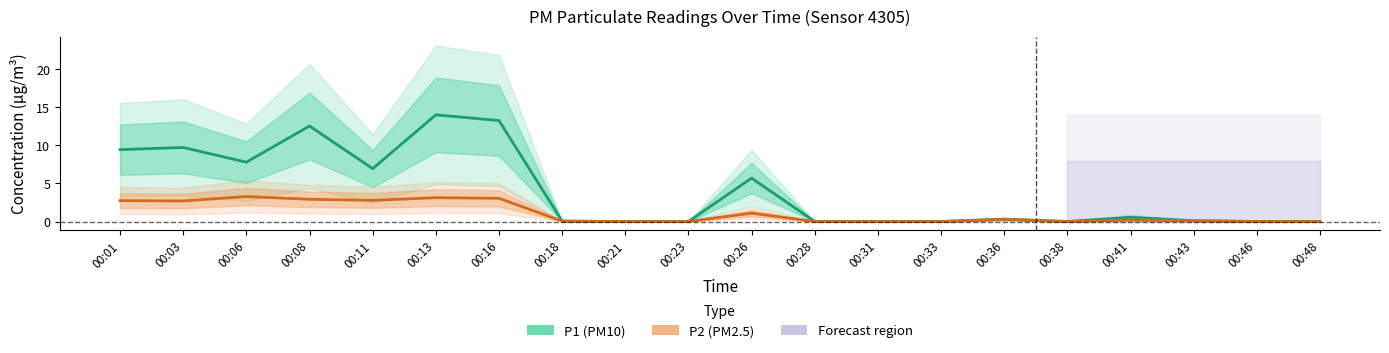

True or false: P1 (PM10) and P2 (PM2.5) cross at least once.

False